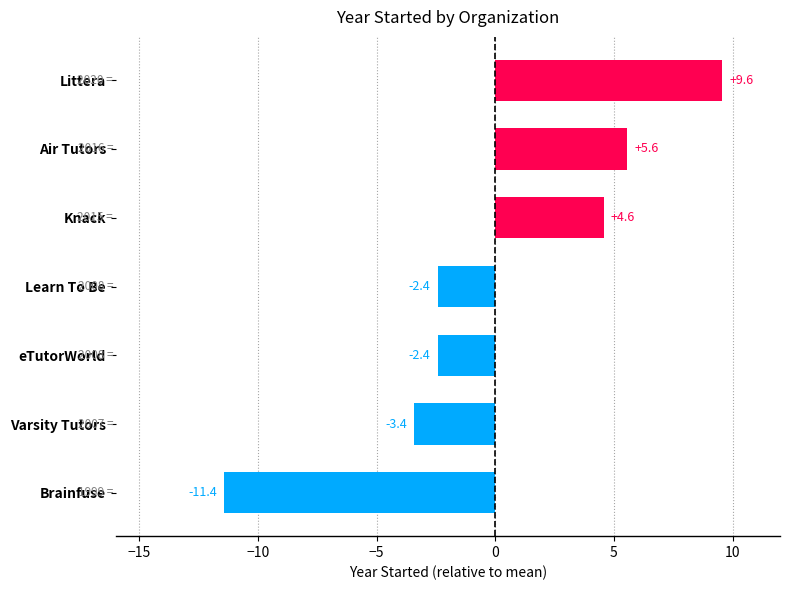

What is the change in value from Varsity Tutors to Littera?

+13.0